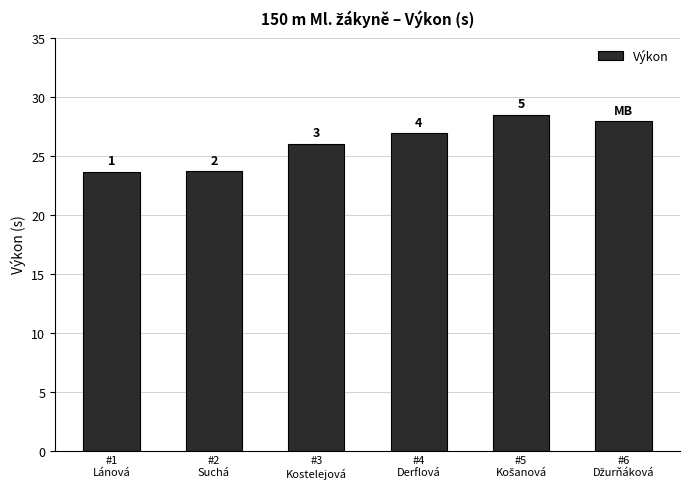

How many bars are there in total?

6